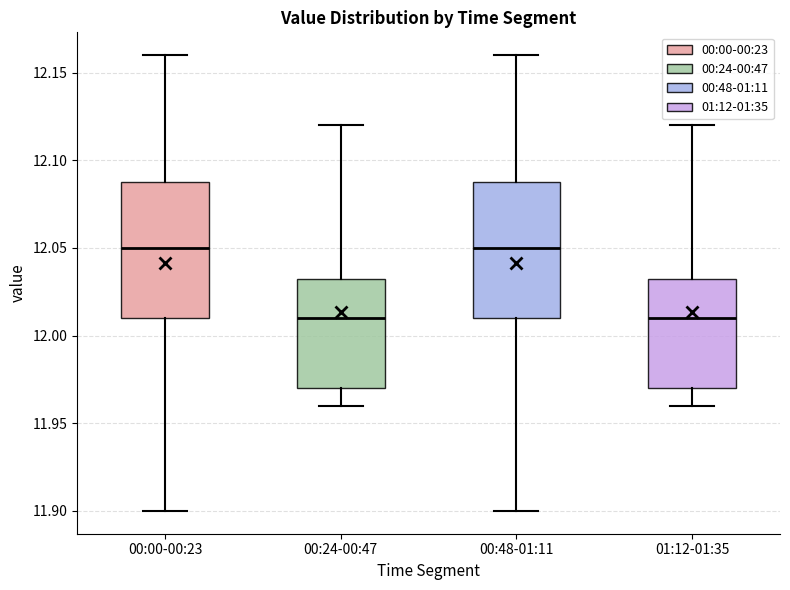

Where does the lower whisker of the box for 00:24-00:47 end on the y-axis? The values are not printed on the chart, so give them approximately, as read against the axis.

11.960